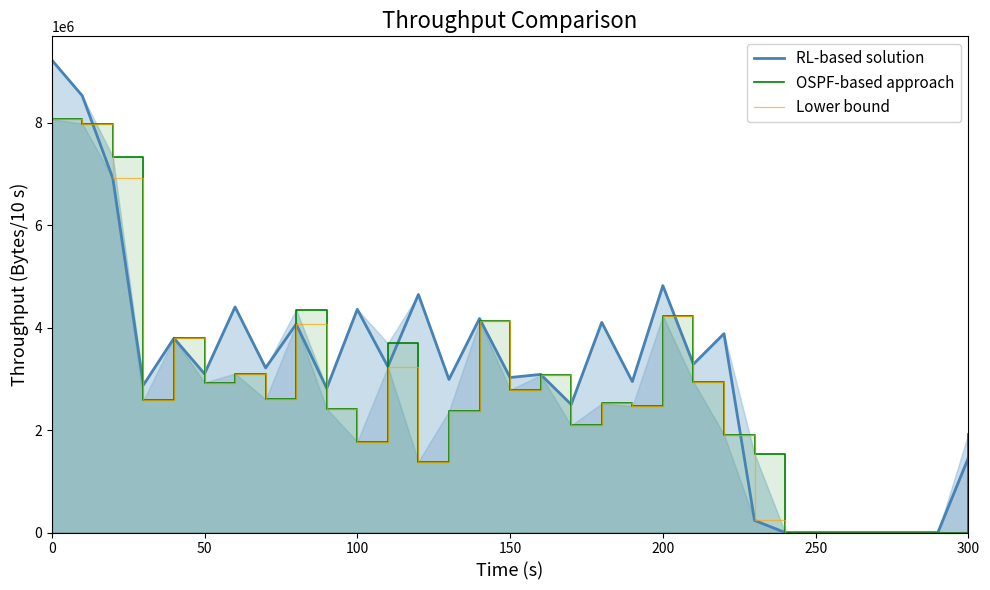

The RL-based solution series shows 15079217.6 at 0. True or false?

False